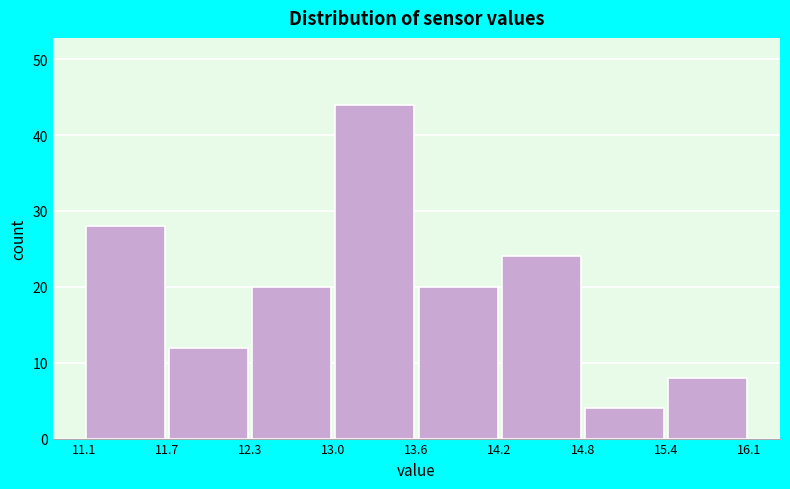

How tall is the bar that spans 14.8 to 15.4 on the x-axis? The values are not printed on the chart, so give them approximately, as read against the axis.

4